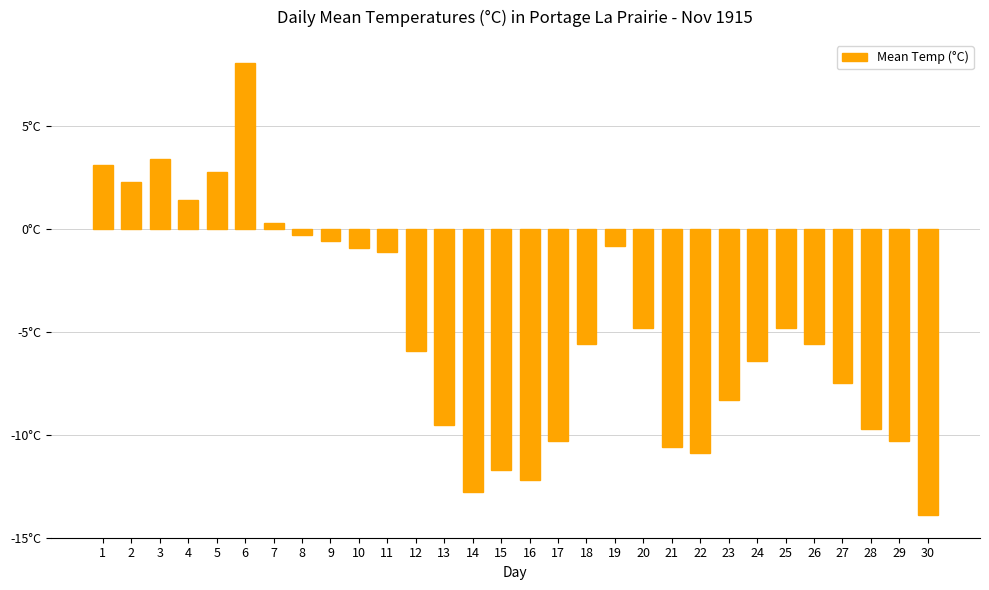

List the labels in order of value, smallest first.

30, 14, 16, 15, 22, 21, 17, 29, 28, 13, 23, 27, 24, 12, 18, 26, 20, 25, 11, 10, 19, 9, 8, 7, 4, 2, 5, 1, 3, 6